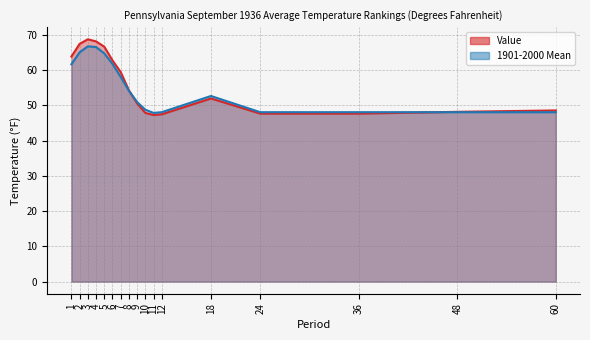

What is the sum of all 1901-2000 Mean values?

940.0